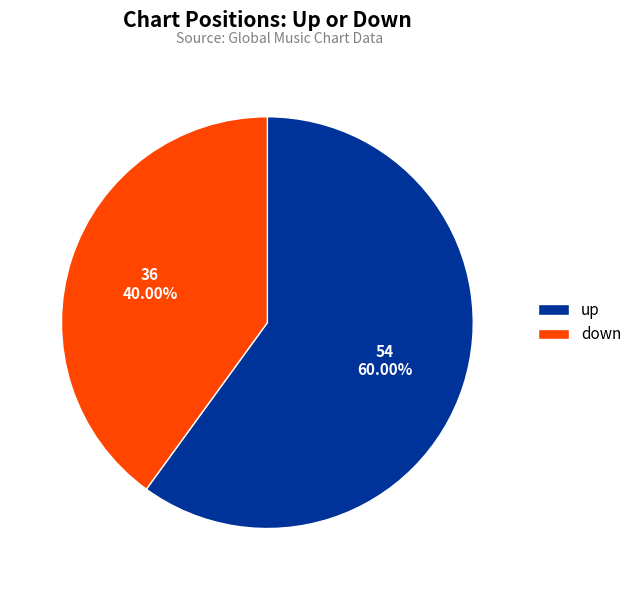

What is the ratio of the value at up to the value at down?

1.5